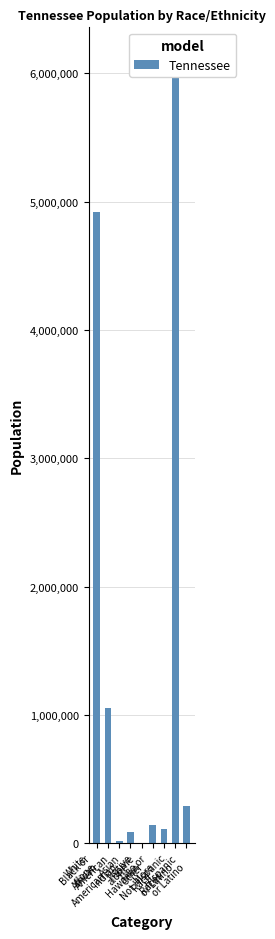

Reading left to right, list all the values displayed in this chart.

4921948	1057315	19994	91242	3642	141955	110009	6056046	290059